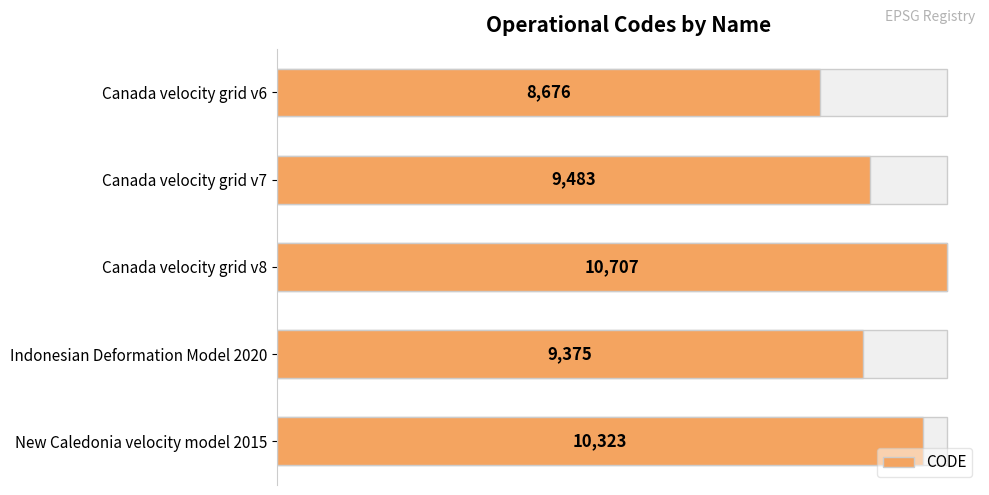

Reading left to right, what are all the values shown in this chart?

8676	9483	10707	9375	10323